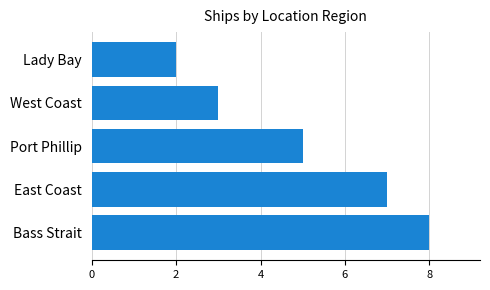

Rank the categories by value from highest to lowest.

Bass Strait, East Coast, Port Phillip, West Coast, Lady Bay